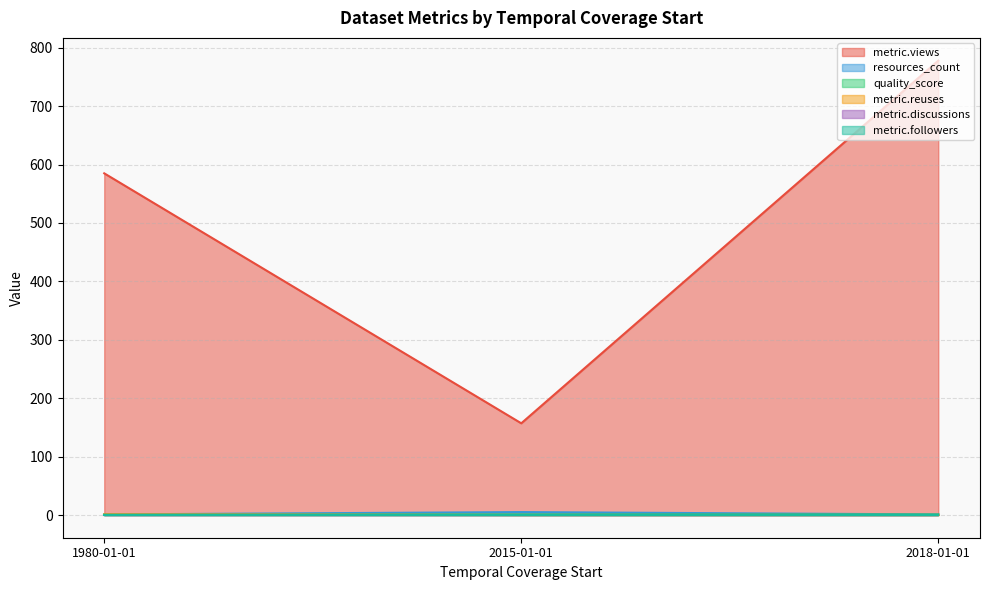

What is the label of the 1st point from the right?

2018-01-01